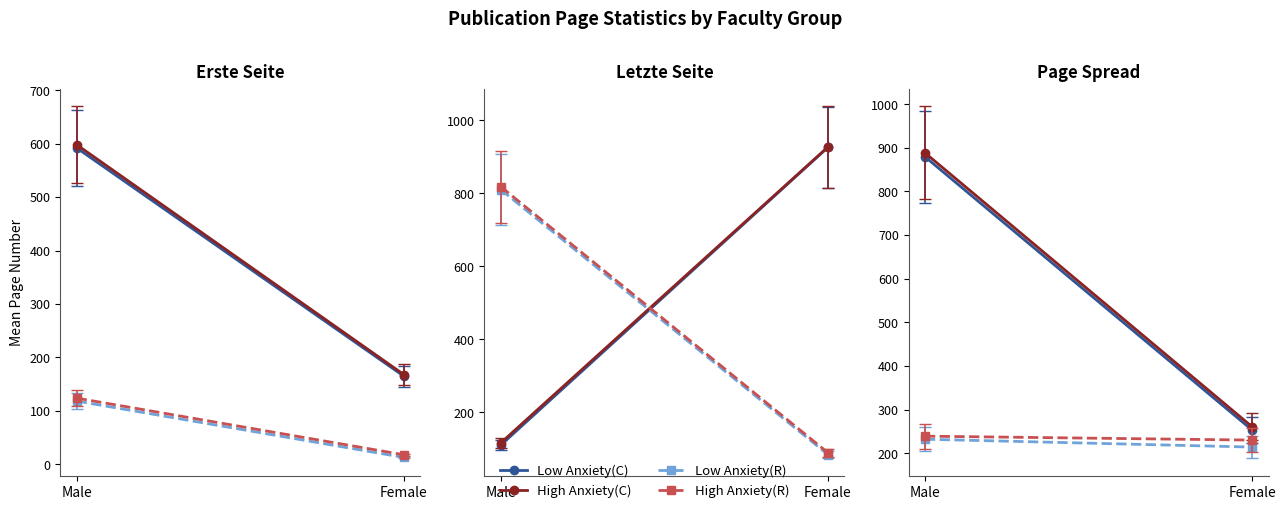

The High Anxiety(R) series shows 347.7 at Female. True or false?

False